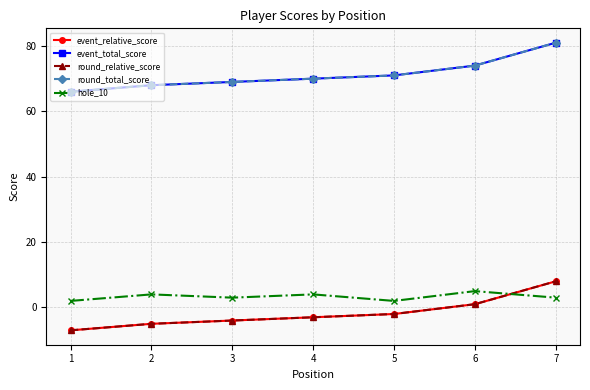

What is the difference between the highest and lowest values at 1?

73